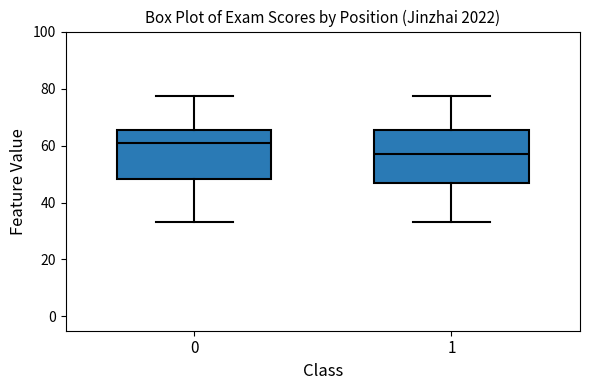

Where is the lower edge of the box at x = 0 on the y-axis? The values are not printed on the chart, so give them approximately, as read against the axis.

48